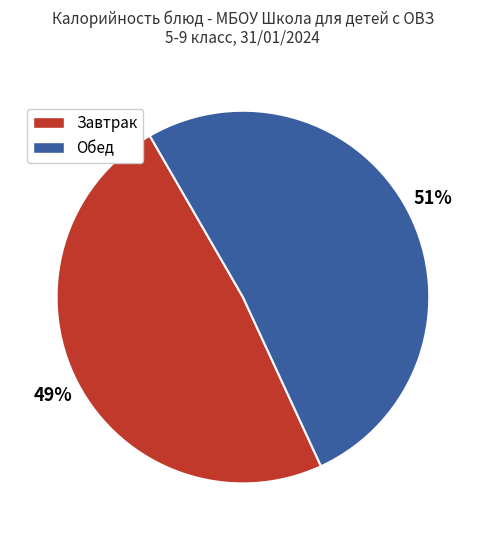

Does any single category account for the majority?

Yes